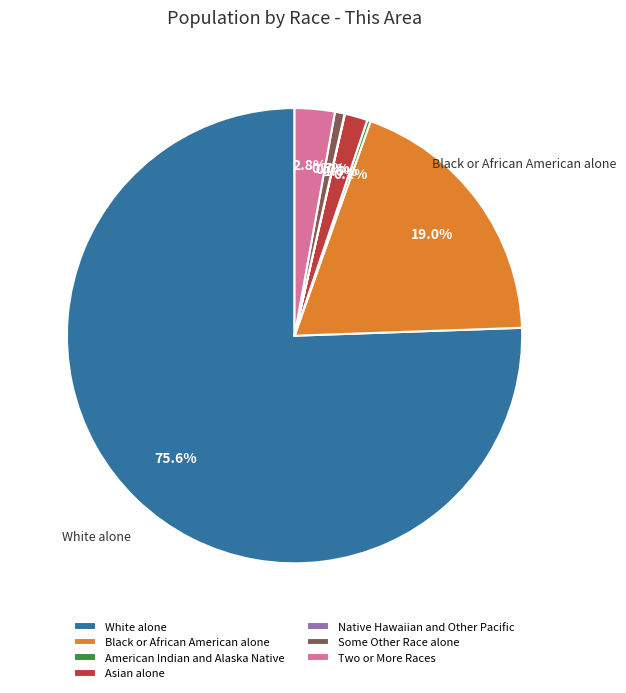

What is the change in value from White alone to American Indian and Alaska Native?

-85899